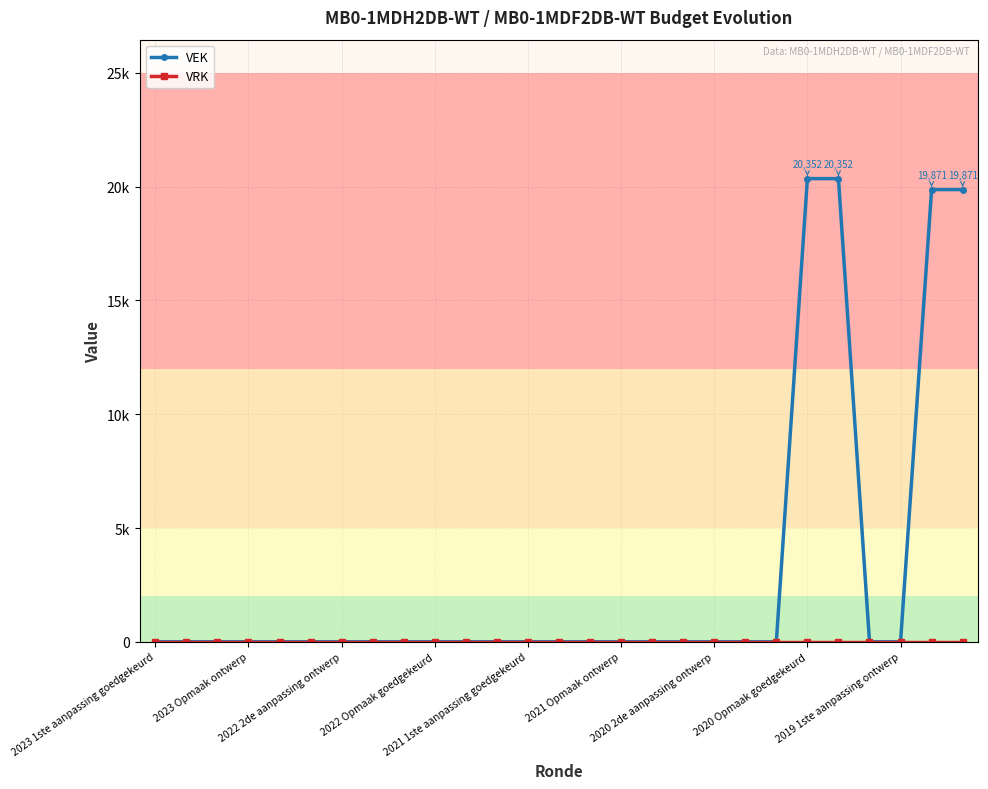

How many distinct data groups are displayed?

2